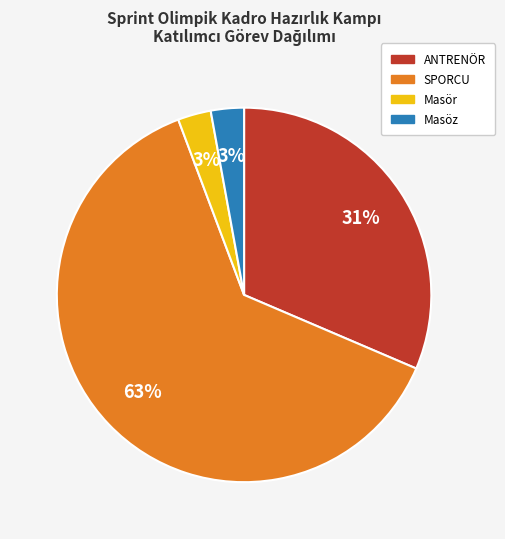

Which has a higher value, Masöz or SPORCU?

SPORCU